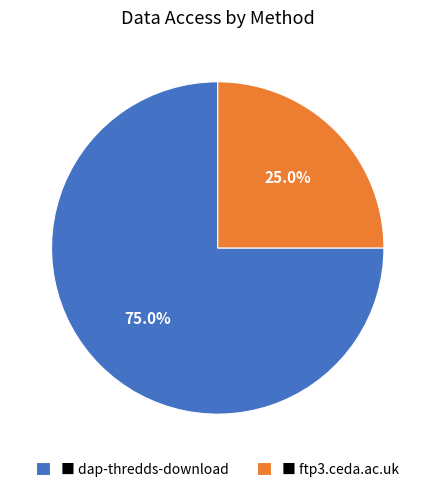

Between ■ dap-thredds-download and ■ ftp3.ceda.ac.uk, which is larger?

■ dap-thredds-download